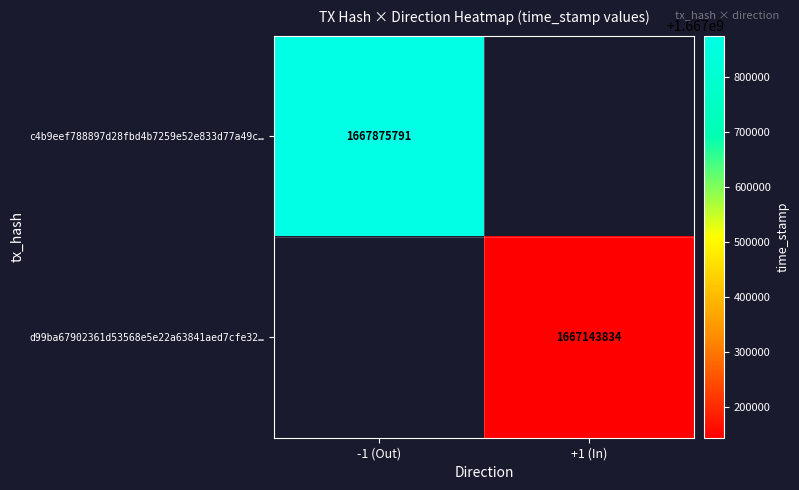

True or false: d99ba67902361d53568e5e22a63841aed7cfe32… has a value of 1667143834 at +1 (In).

True